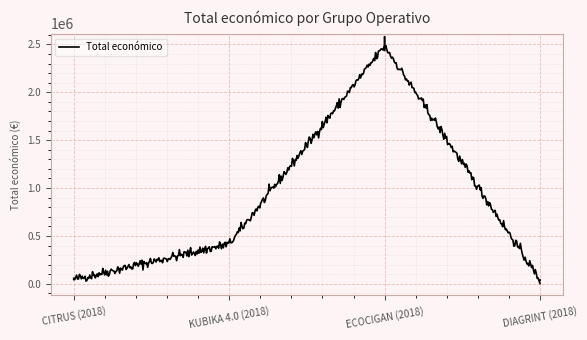

What is the greatest value displayed?

2488327.7